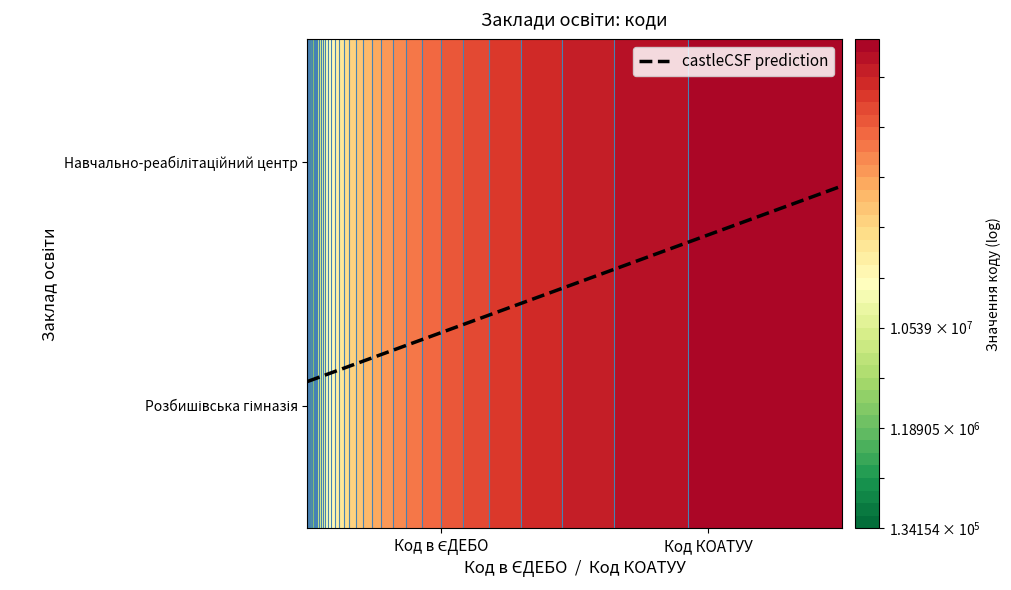

Is the value of Розбишівський навчально-реабілітаційний центр at Код в ЄДЕБО greater than the value of Розбишівська гімназія Сергіївської сільської ради at Код в ЄДЕБО?

Yes